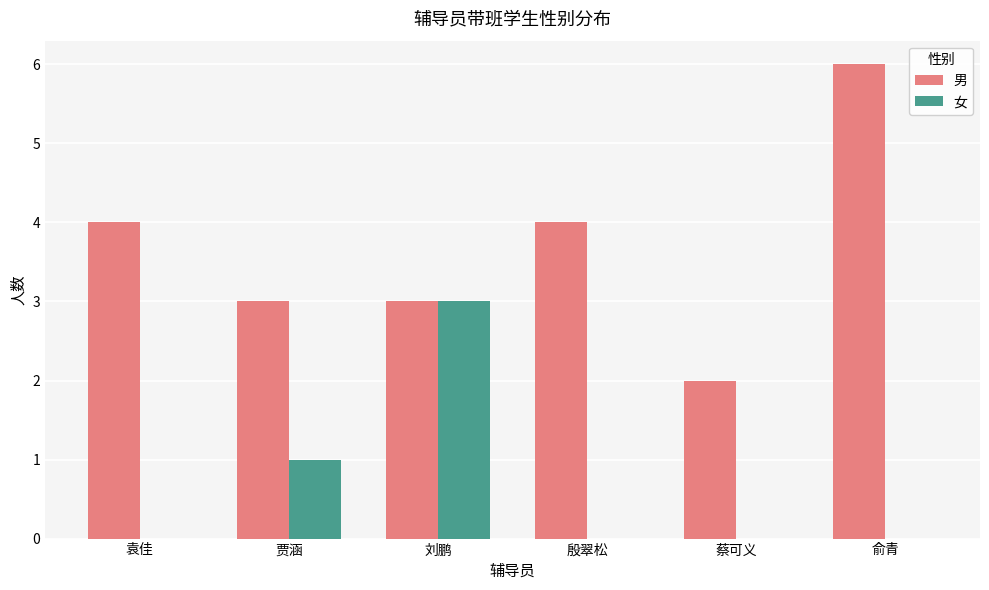

Is it true that 男 equals 4 at 殷翠松?

True